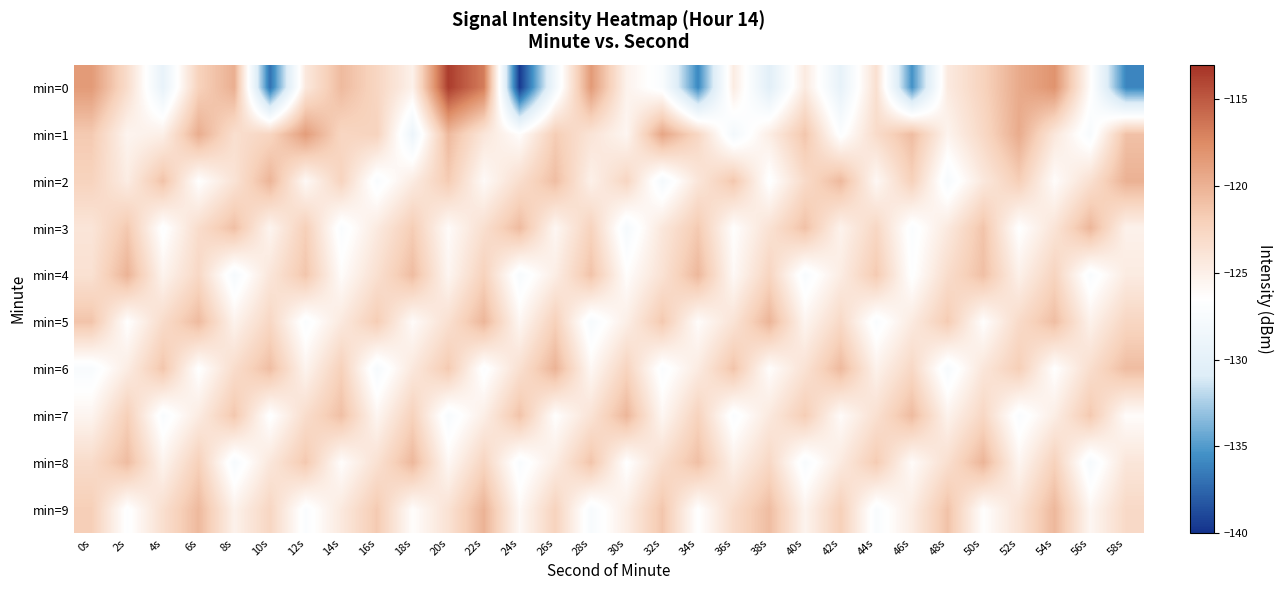

Which label corresponds to the largest value in the chart?

20s